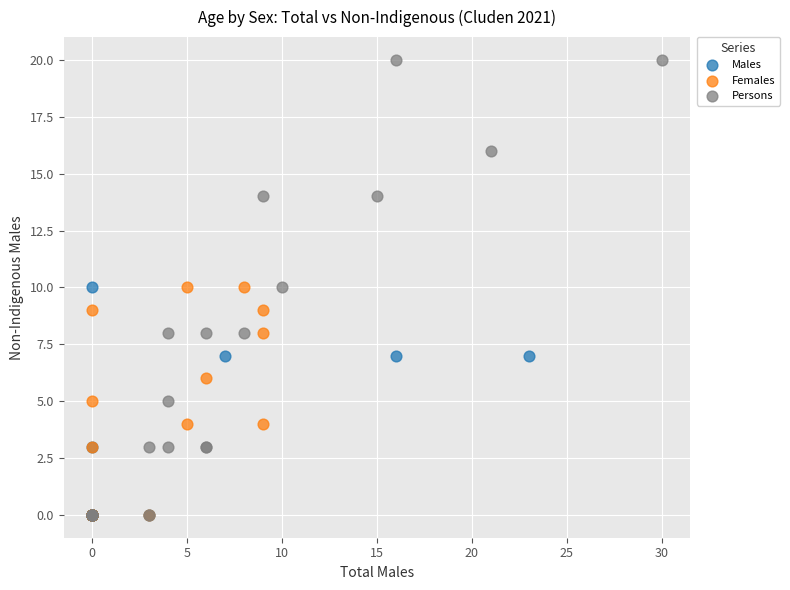

Which series has the largest Y range (max minus min)?

Persons